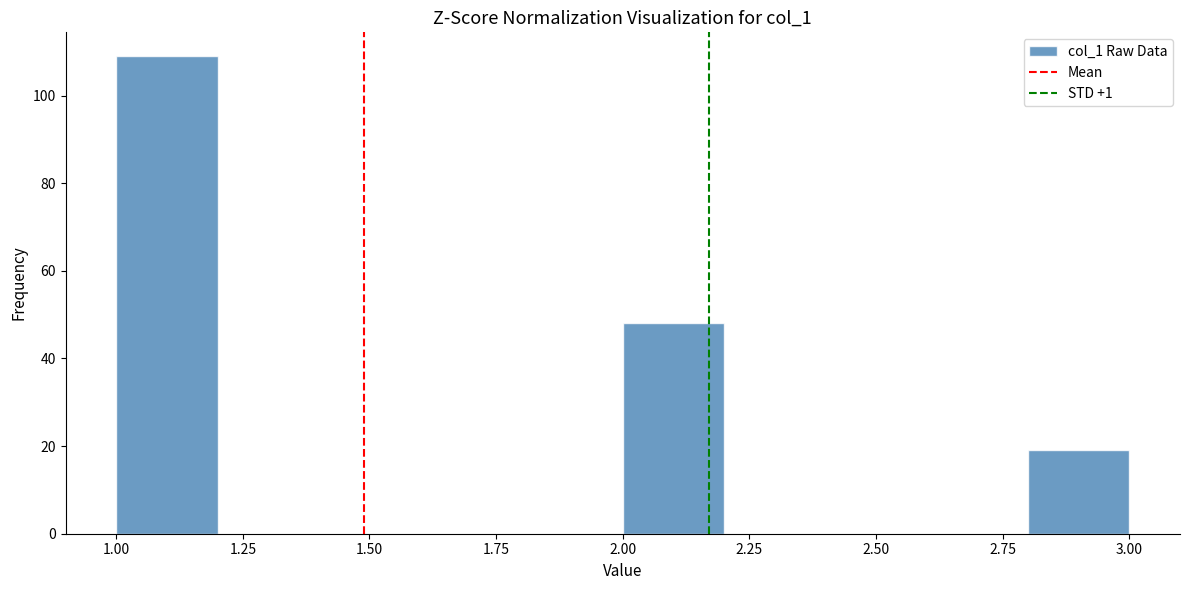

Which range on the x-axis has the tallest bar?

1.0 to 1.2